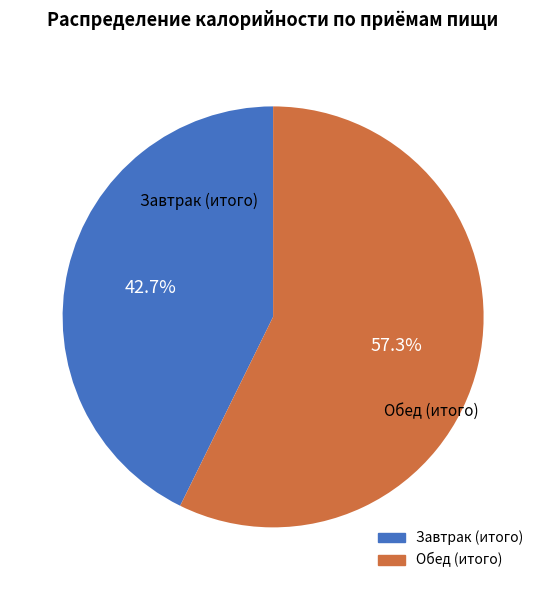

Between Обед (итого) and Завтрак (итого), which is larger?

Обед (итого)